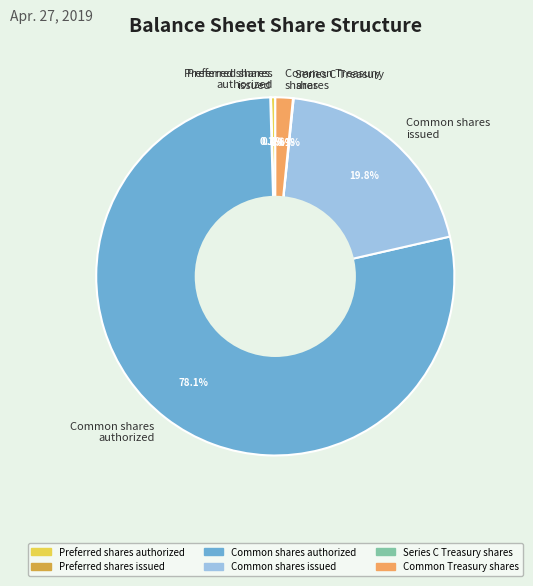

What is the ratio of the value at Common shares authorized to the value at Preferred shares authorized?

200.0